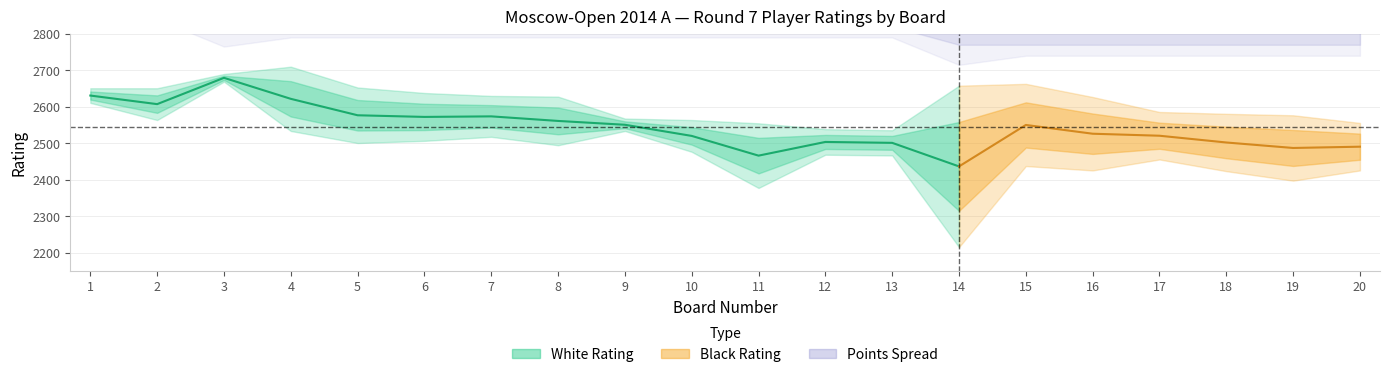

Between 4 and 16, which series saw the biggest shift?

Black Rating